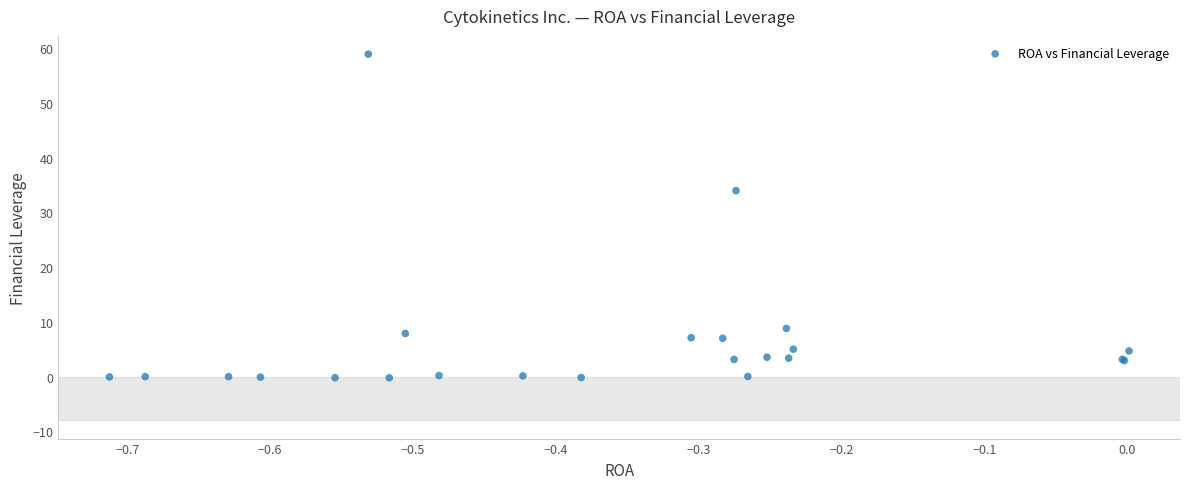

What Y value in the scatter plot is closest to 29?

34.0